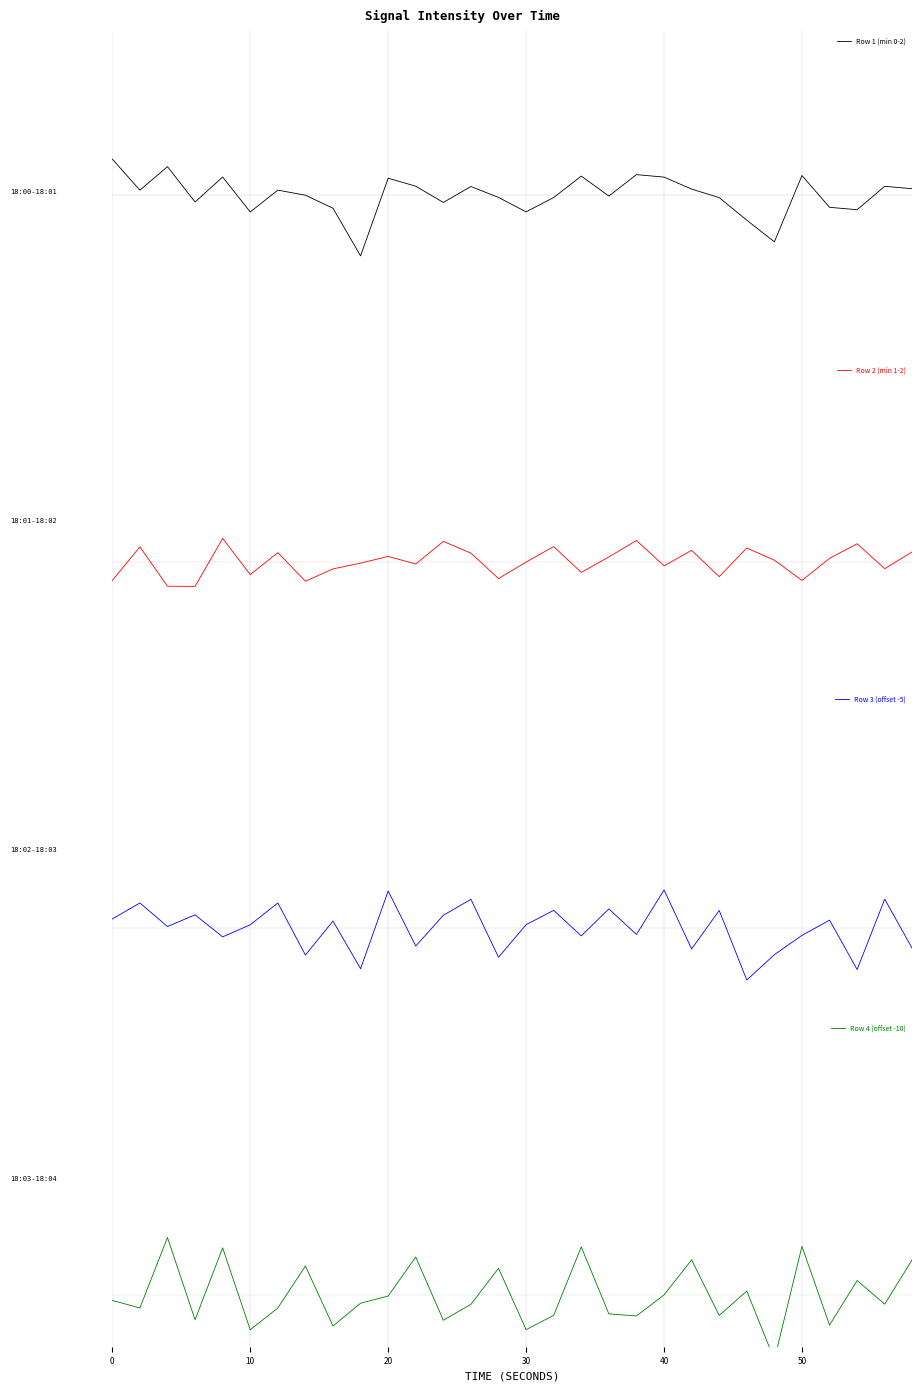

Is this an area chart (filled region under the line)?

No